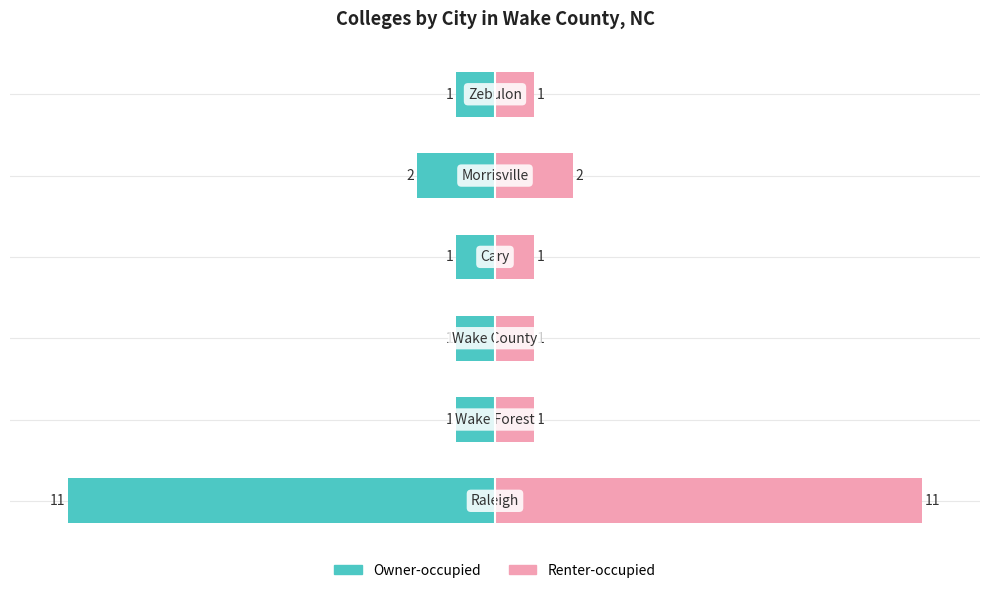

What is the approximate value of Owner-occupied at −15, to the nearest 5?

-10